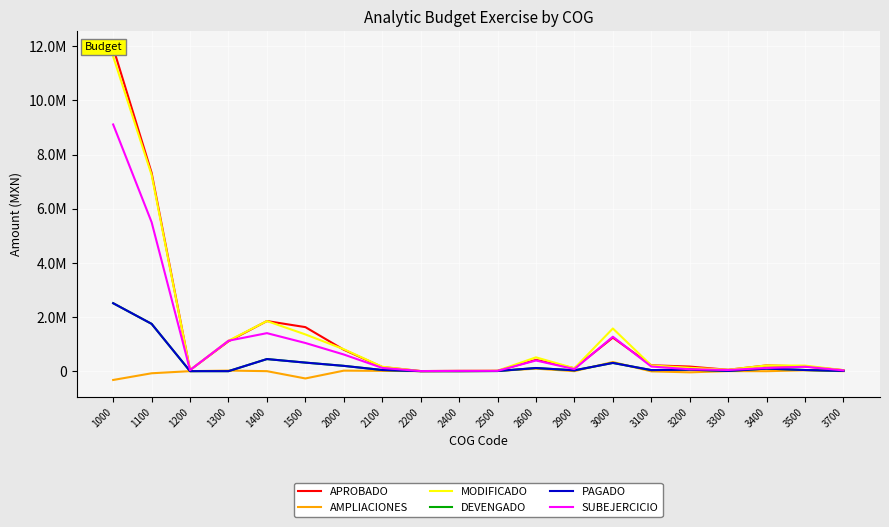

Between 3100 and 3500, which series saw the biggest shift?

APROBADO